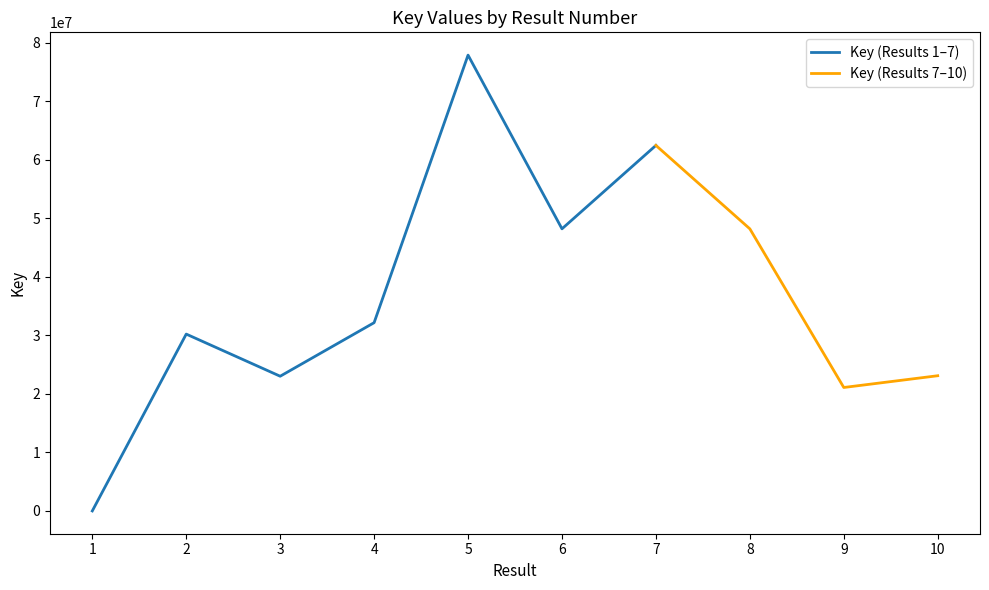

What is the value of the 6th point from the left?

48225993